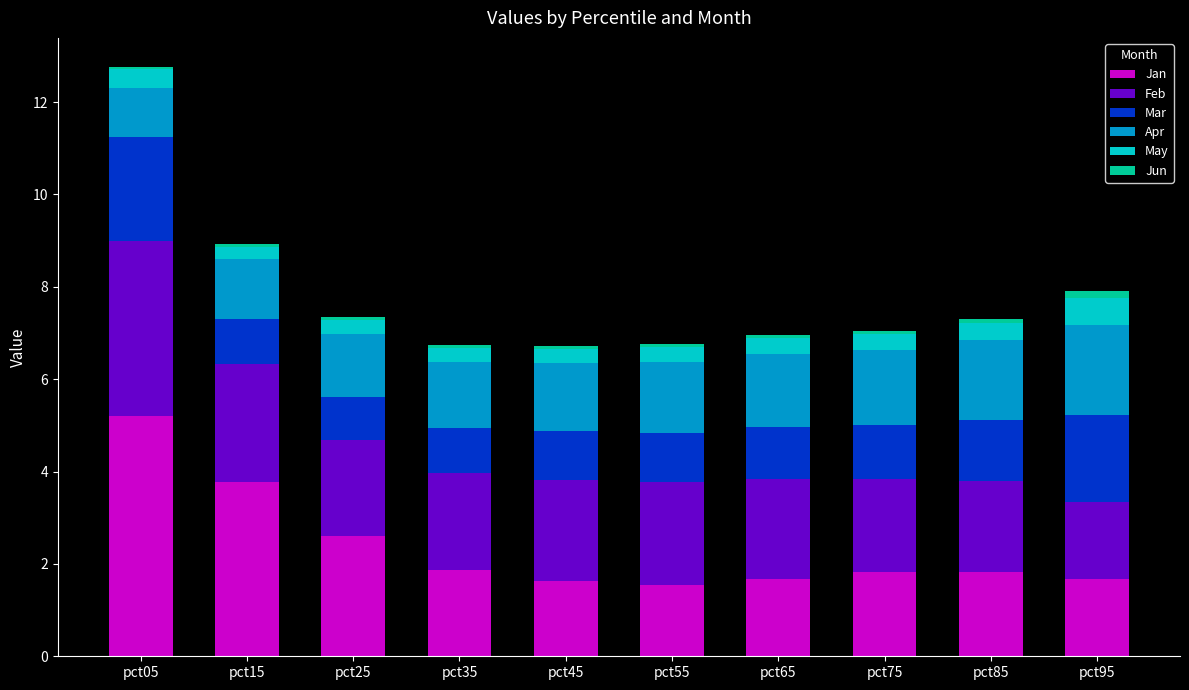

What is the average value of the Jan series?

2.4